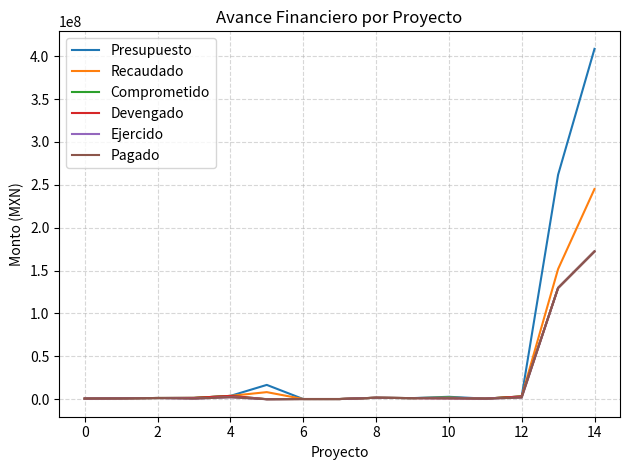

How many interior local valleys does the Ejercido series have?

4